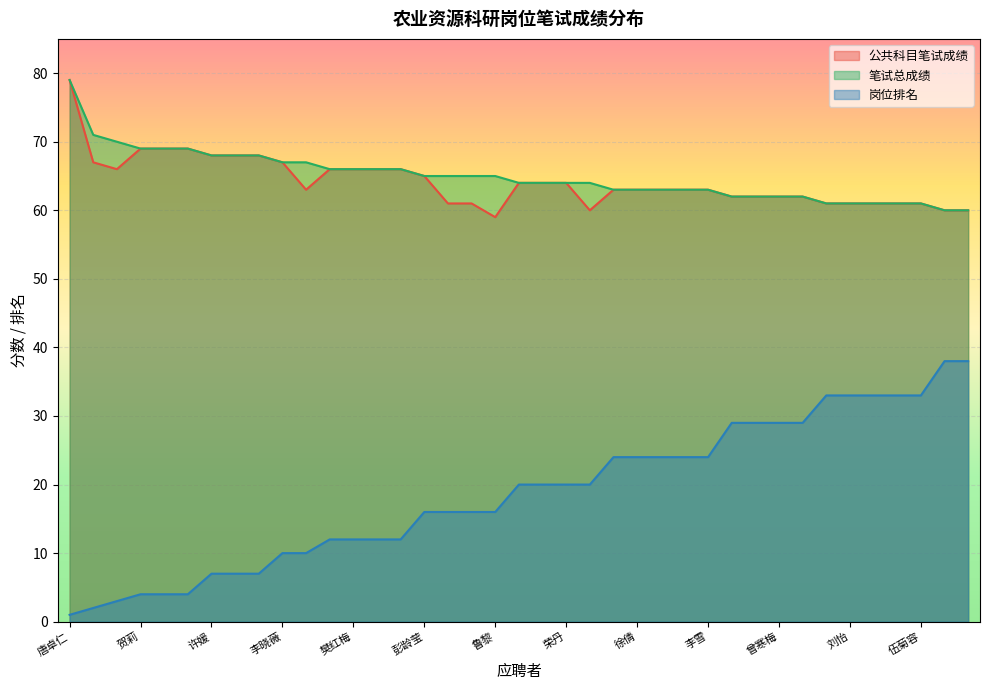

The value of 公共科目笔试成绩 at 黄翰林 is 62. True or false?

True